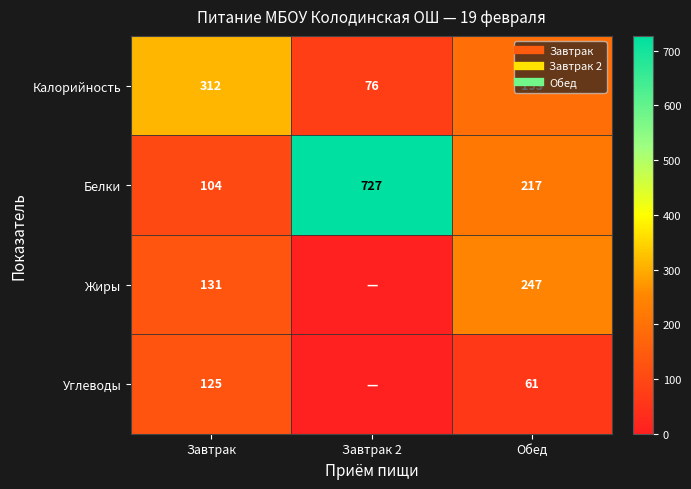

What is the sum of all Белки values?

1048